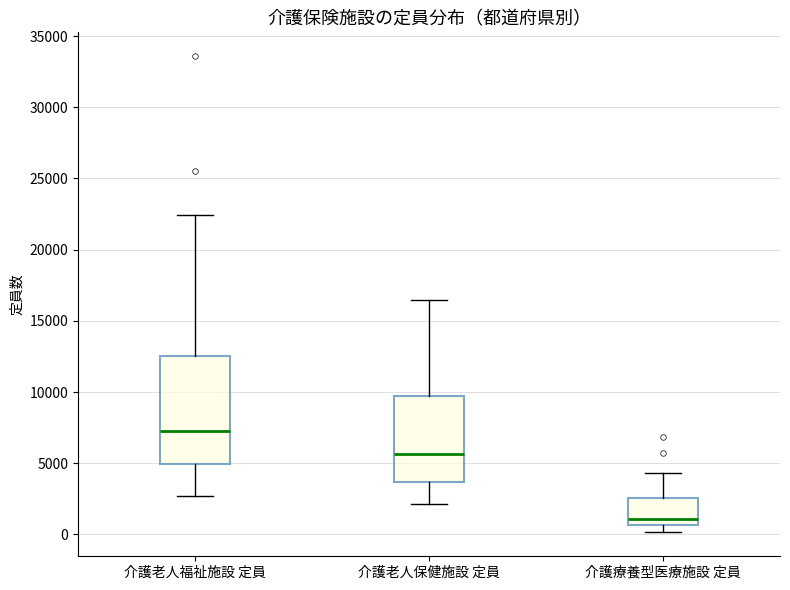

Which box has the lowest median line?

介護療養型医療施設 定員